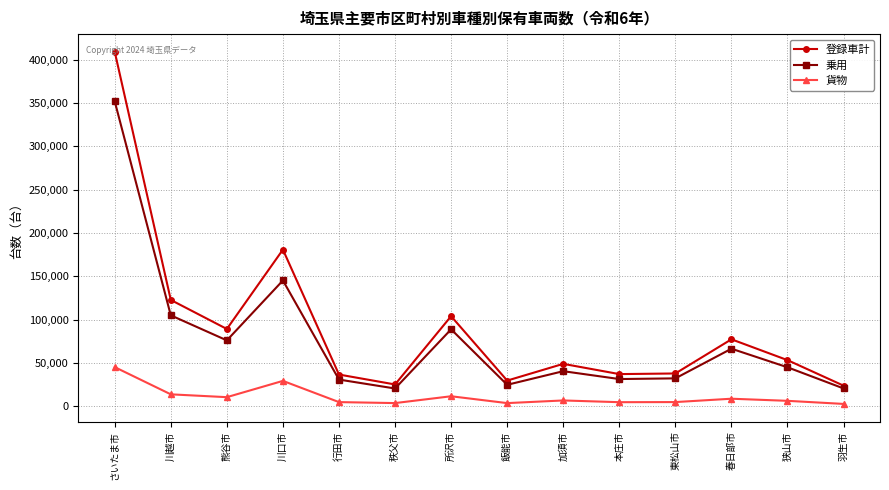

What is the difference between the second highest and minimum values in the 乗用 series?

124743